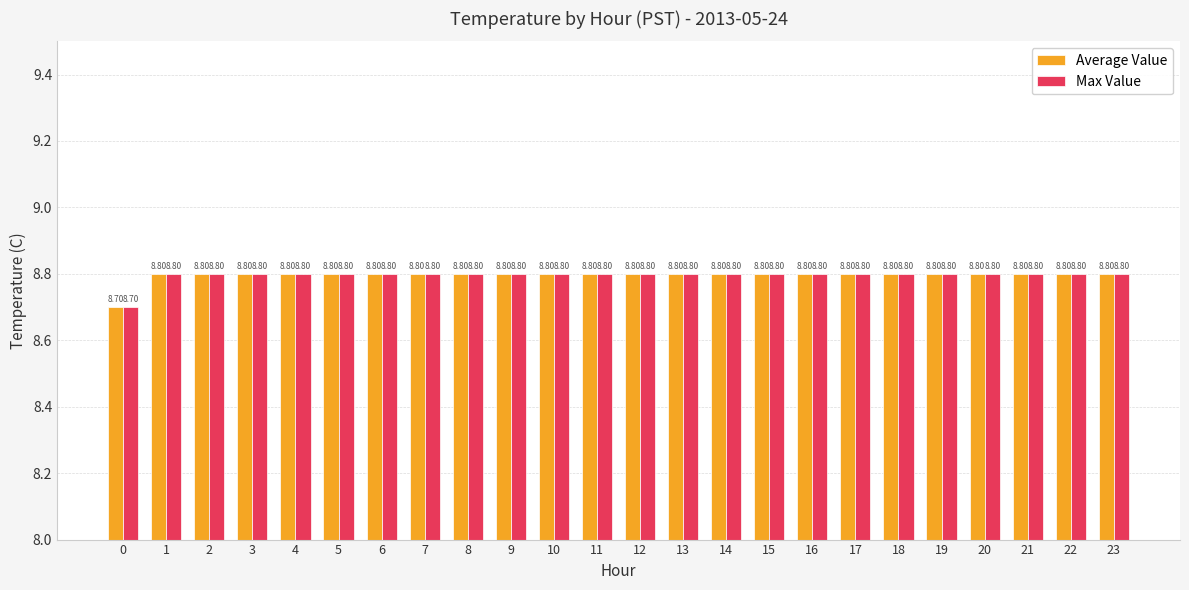

What is the value of the Max Value bar at the 14th from the left?

8.8